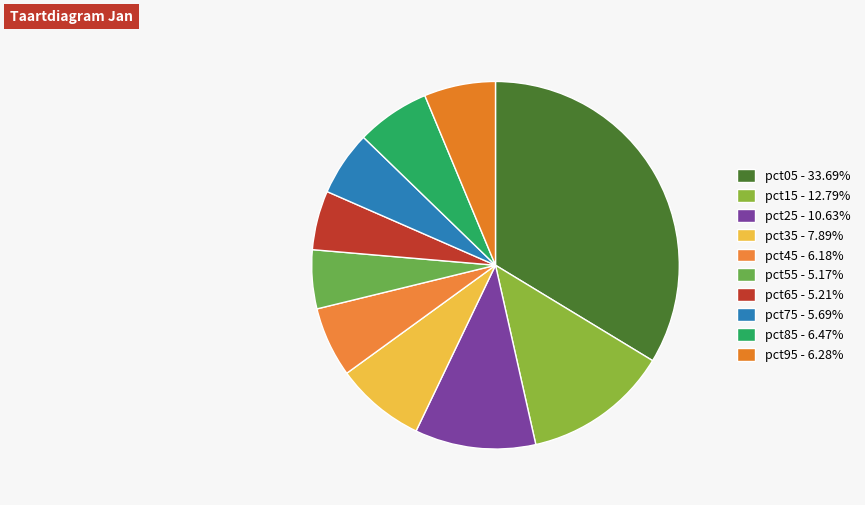

To the nearest percent, what percentage of the pie is pct45?

6%